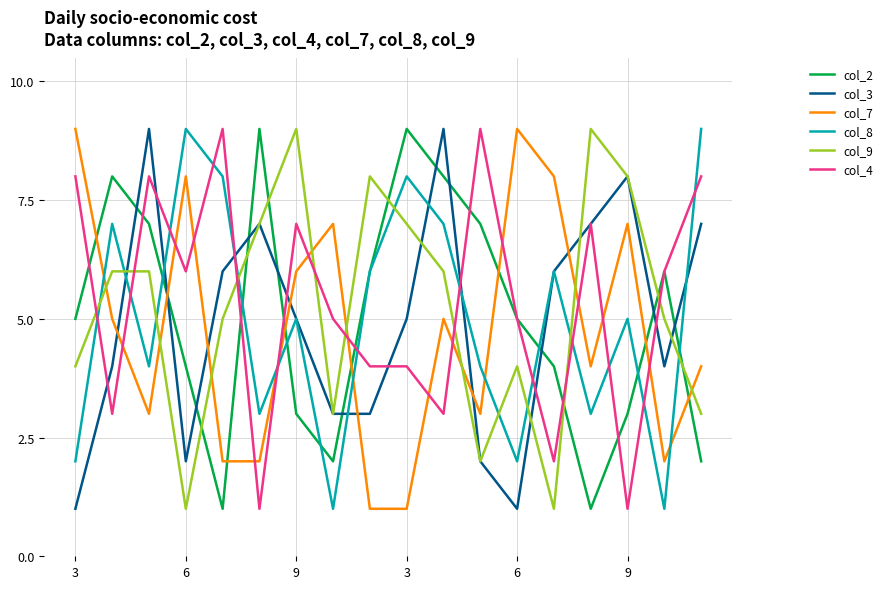

How many distinct data groups are displayed?

6